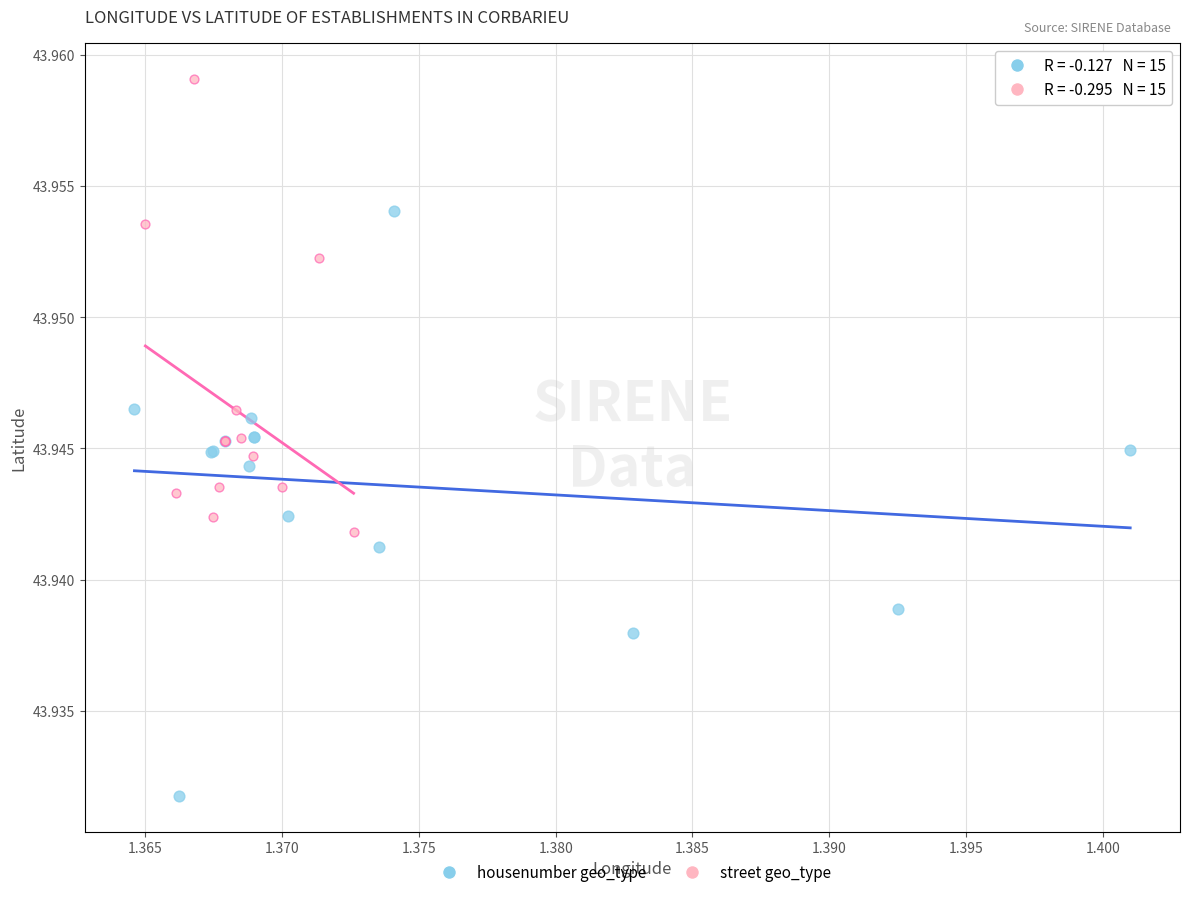

What are all the series names shown in the legend?

housenumber geo_type, street geo_type